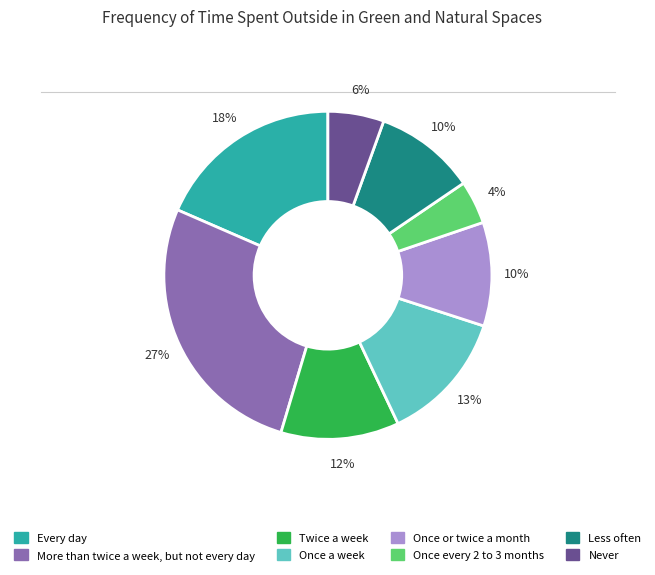

Is it true that Less often is 1% of the pie?

False